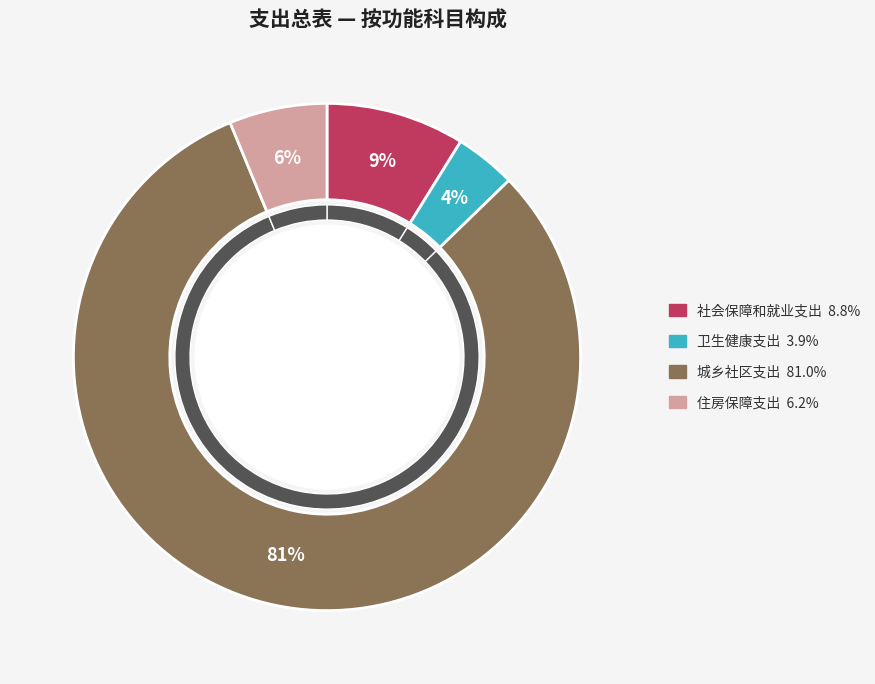

True or false: 住房保障支出 accounts for 17% of the total.

False